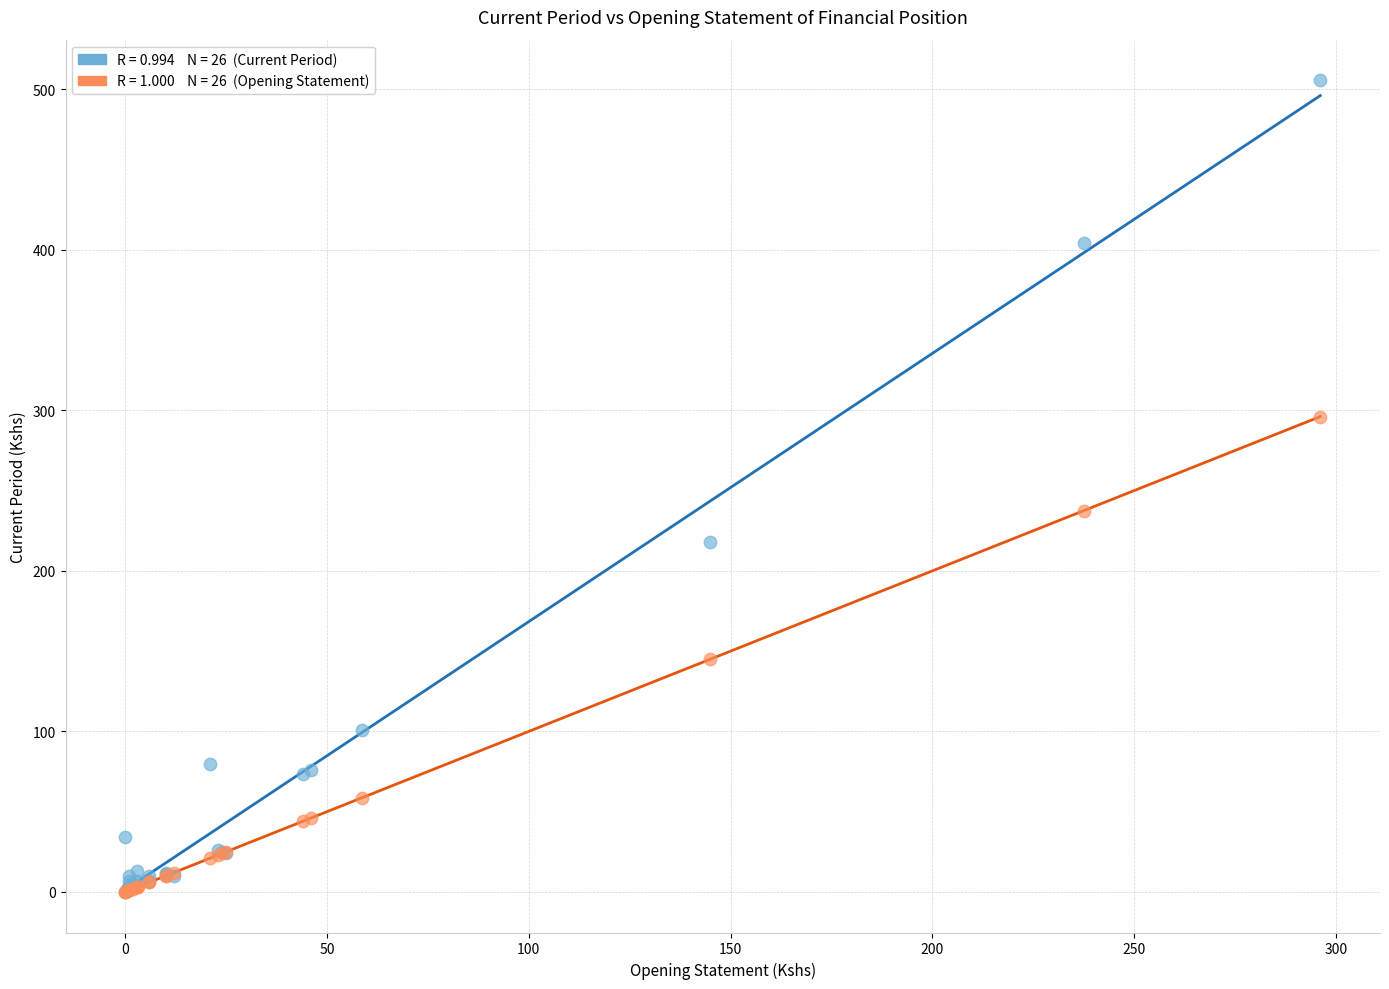

Across all series, what Y value is closest to 252?

237.5